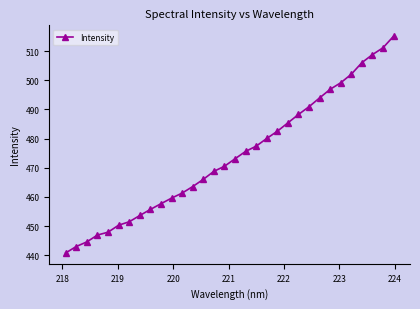

What is the average value?

474.0